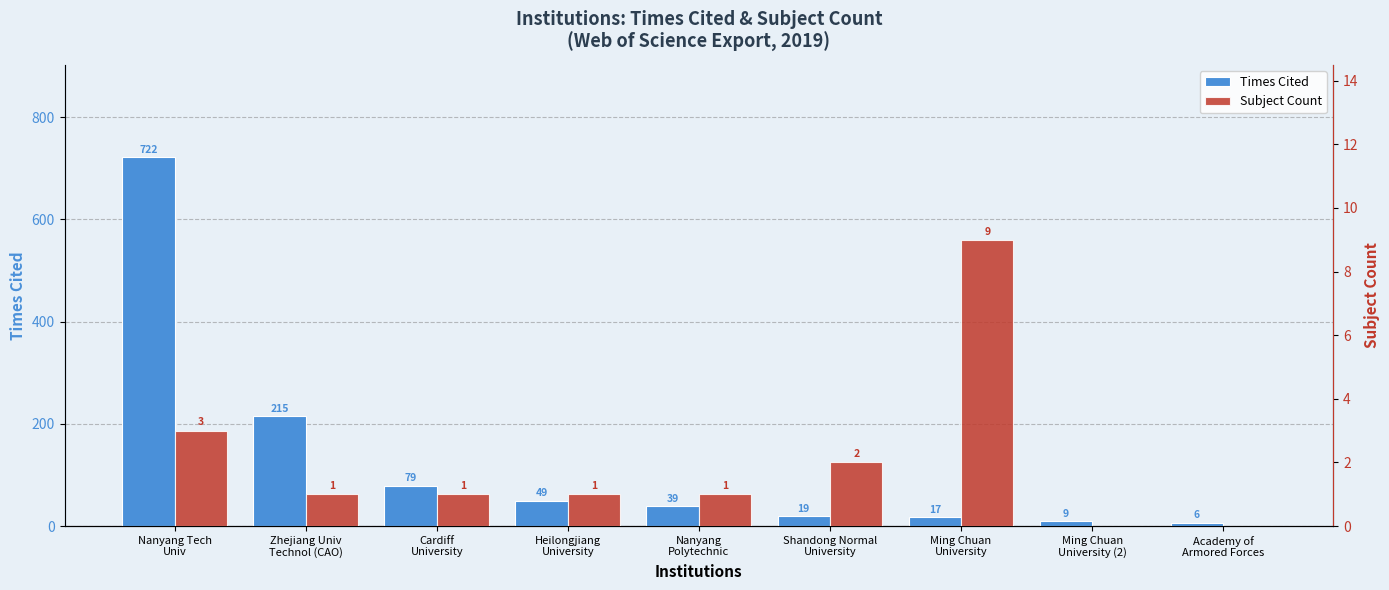

True or false: Times Cited has a value of 129 at Cardiff
University.

False